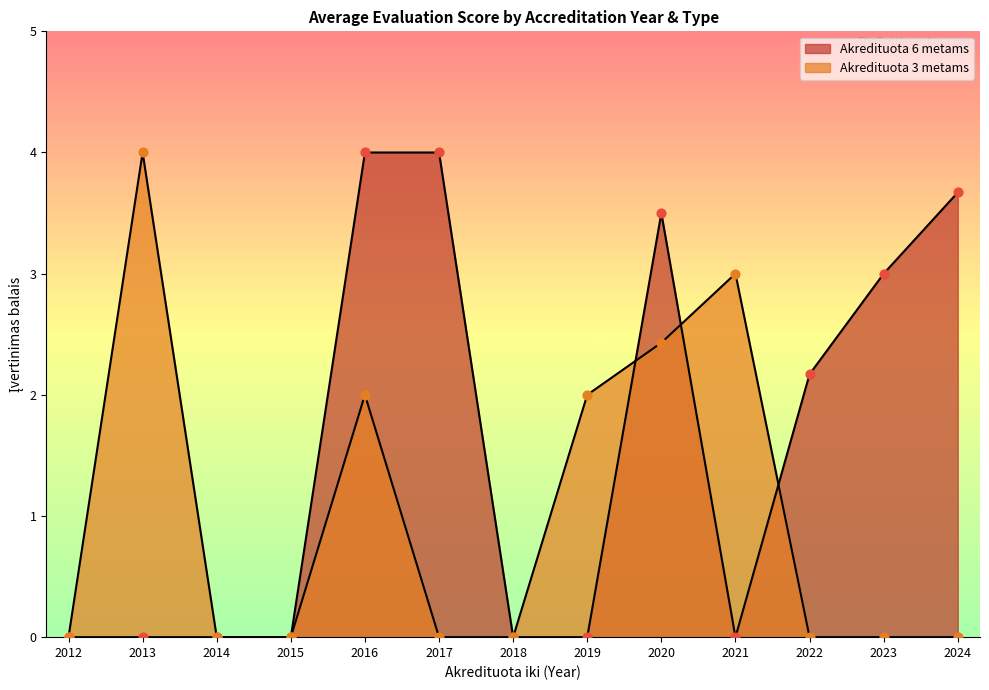

What are all the series names shown in the legend?

Akredituota 6 metams, Akredituota 3 metams